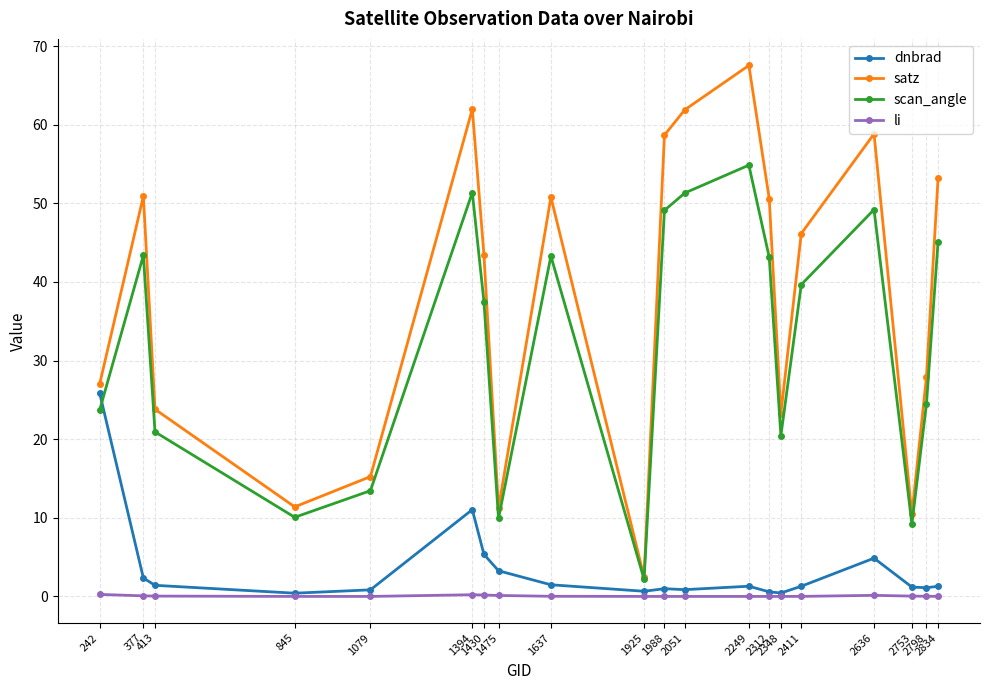

Rank the series by their maximum value, from highest to lowest.

satz, scan_angle, dnbrad, li